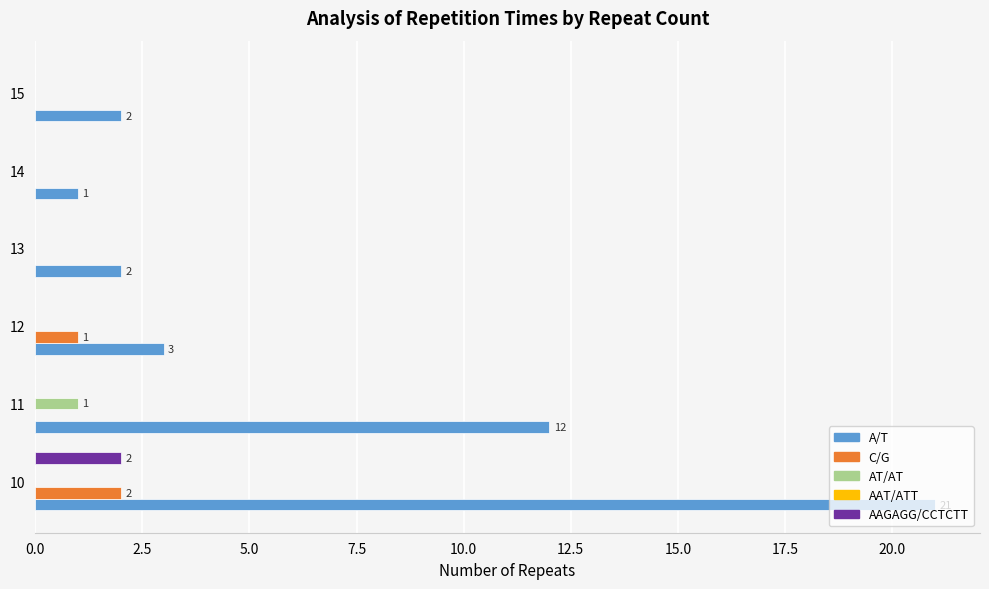

At which label is A/T closest to 11?

11